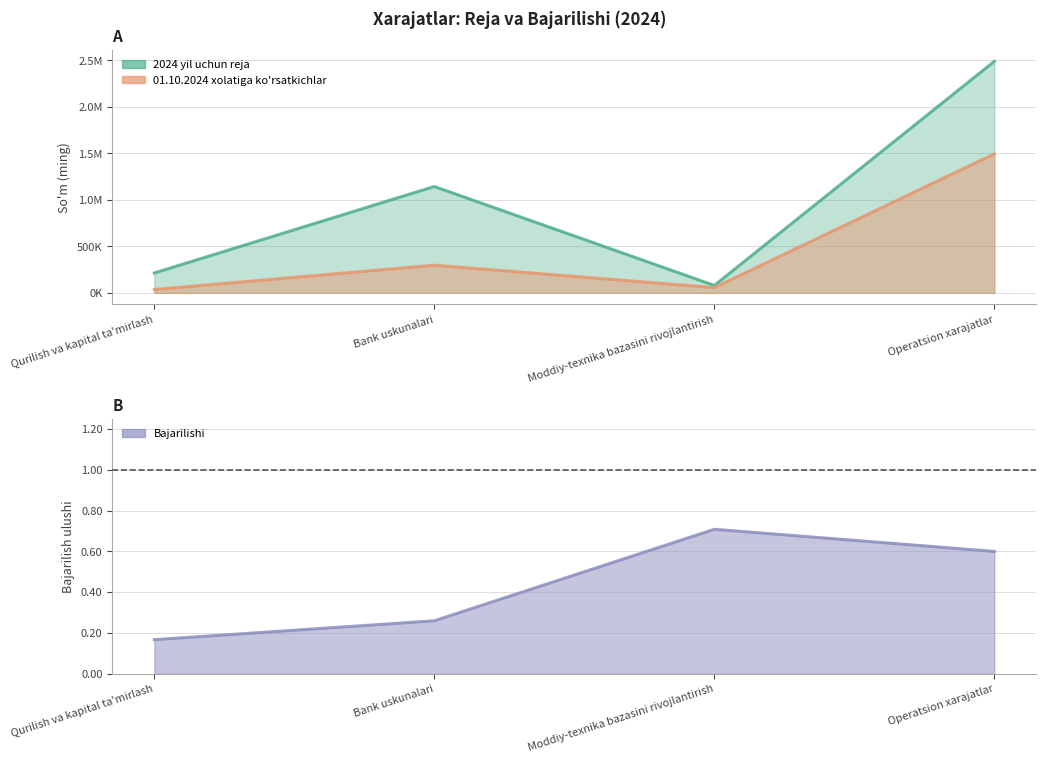

What is the label of the 2nd point from the left?

Bank uskunalari